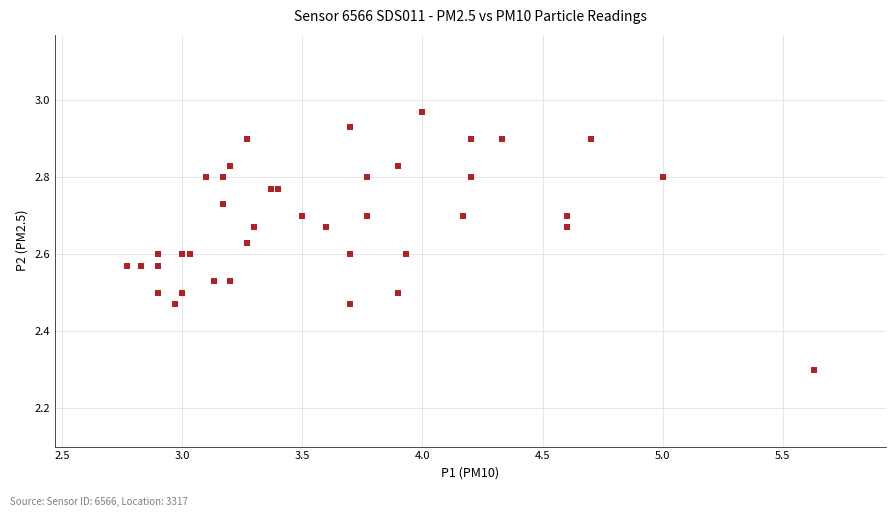

What Y value in the scatter plot is closest to 2?

2.3